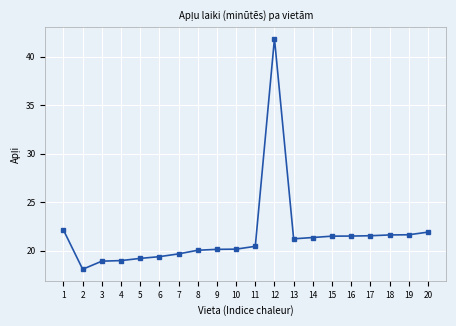

What is the approximate value at 16?

21.5